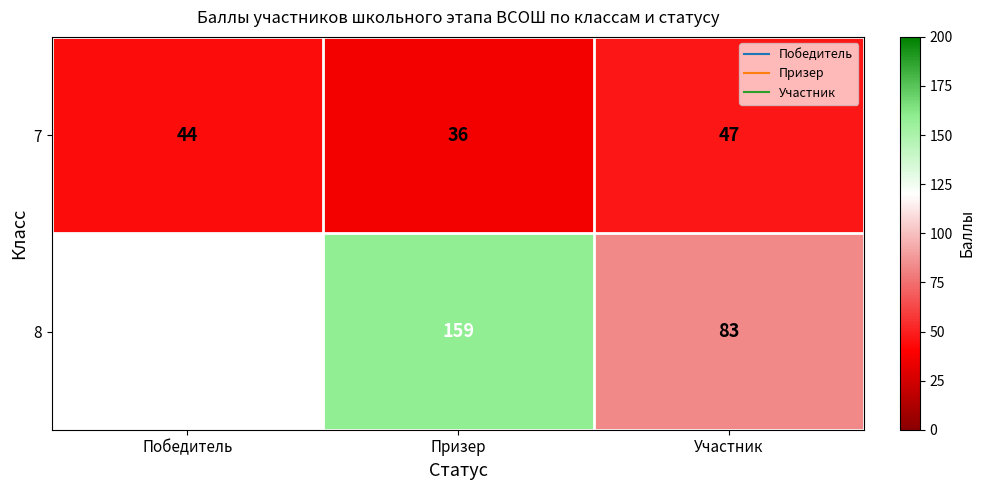

Rank the series by their maximum value, from highest to lowest.

7, 8